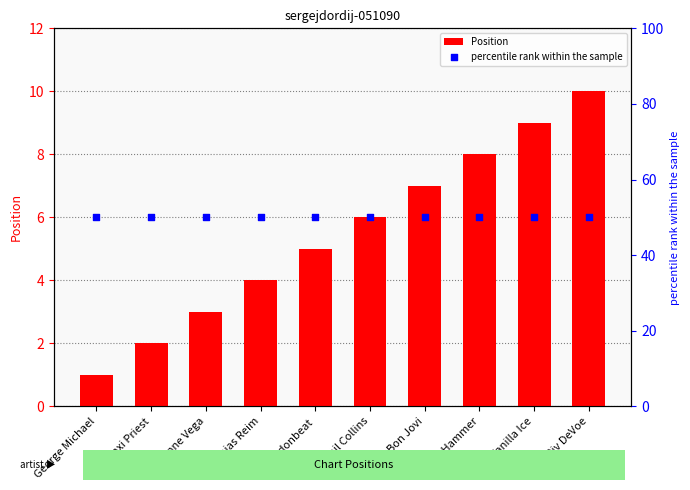

What is the total value across all series at George Michael?

51